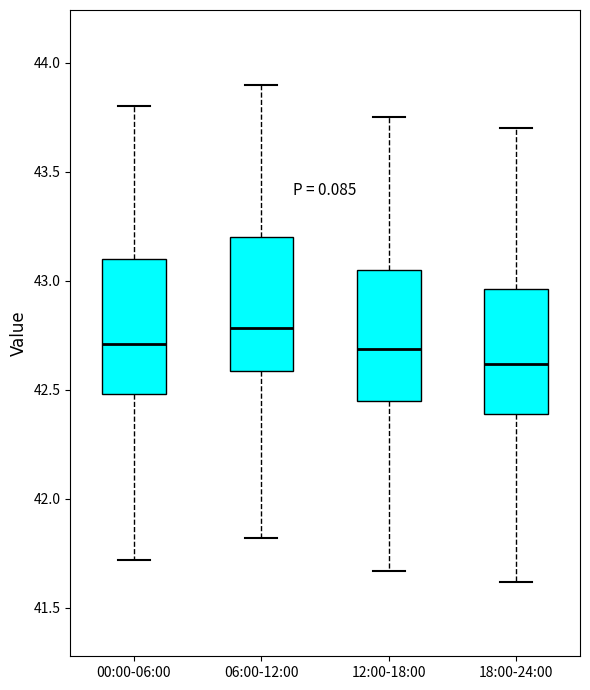

Reading left to right, transcribe this box plot: for each box, give where its median line is, the range the box spans, and where its two whiskers end, as read against the y-axis. The values are not printed on the chart, so give them approximately, as read against the axis.

00:00-06:00: median 42.70, box 42.50 to 43.10, whiskers 41.70 to 43.80
06:00-12:00: median 42.80, box 42.60 to 43.20, whiskers 41.80 to 43.90
12:00-18:00: median 42.70, box 42.45 to 43.05, whiskers 41.65 to 43.75
18:00-24:00: median 42.60, box 42.40 to 42.95, whiskers 41.60 to 43.70